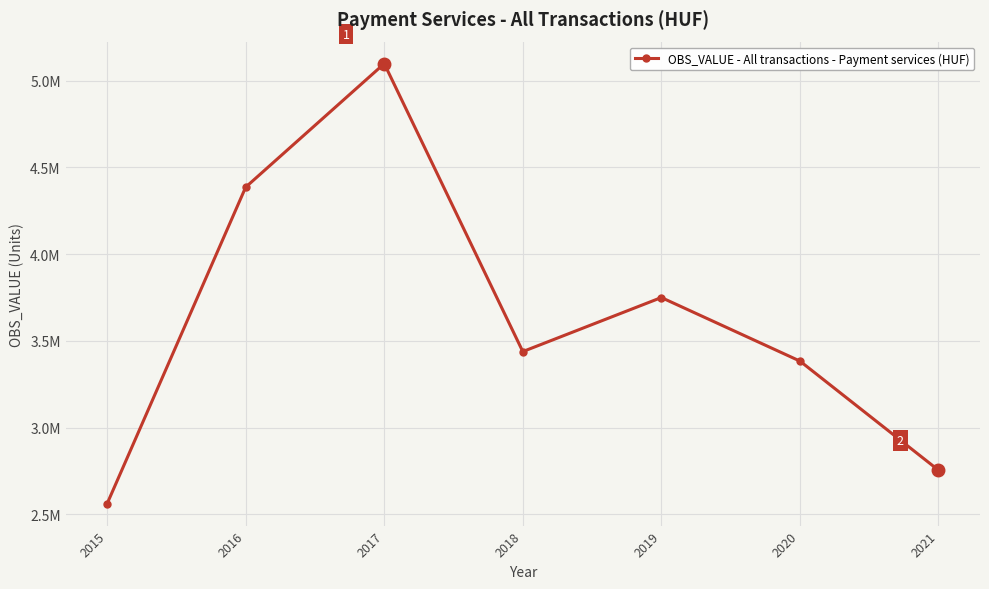

What is the change in value from 2016 to 2021?

-1631587.3